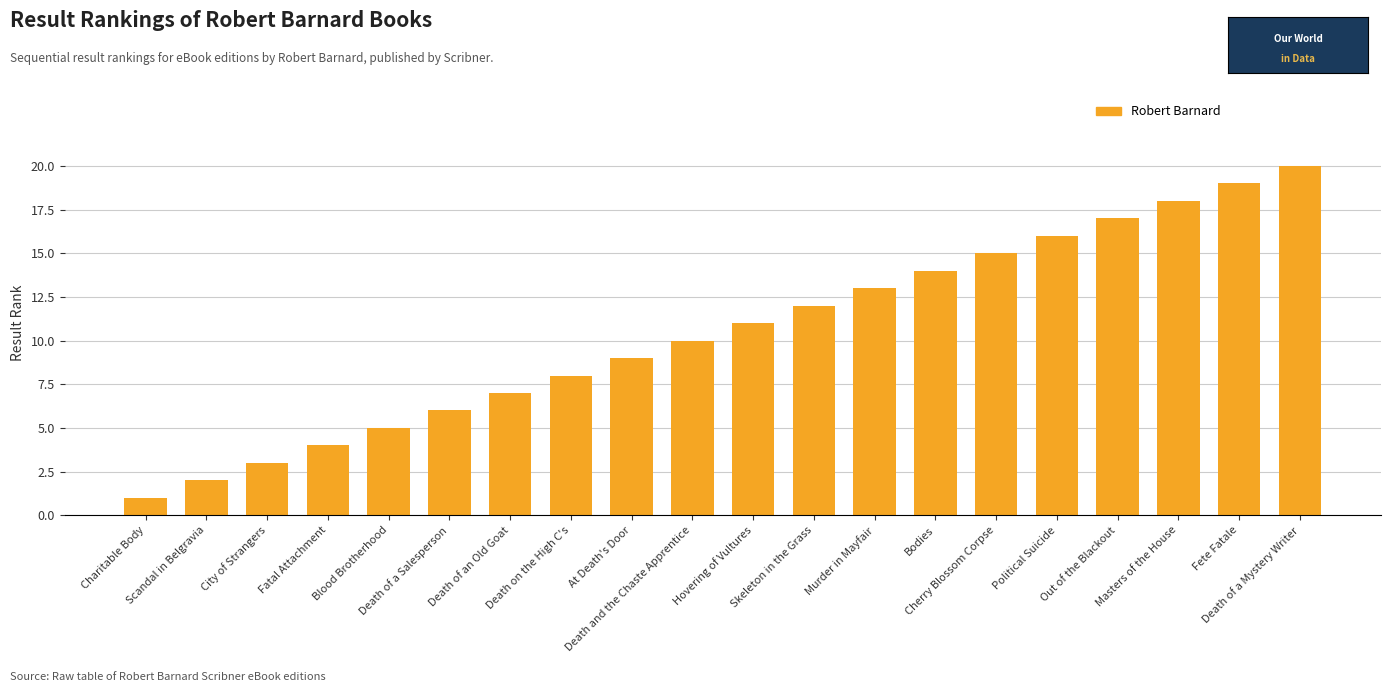

Read the value at Political Suicide.

16